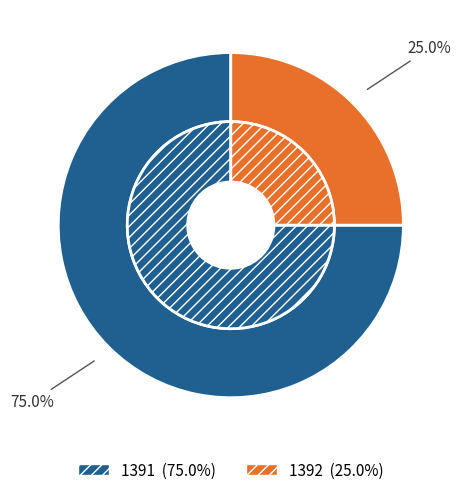

What percentage is the 1392 slice, to the nearest percent?

25%